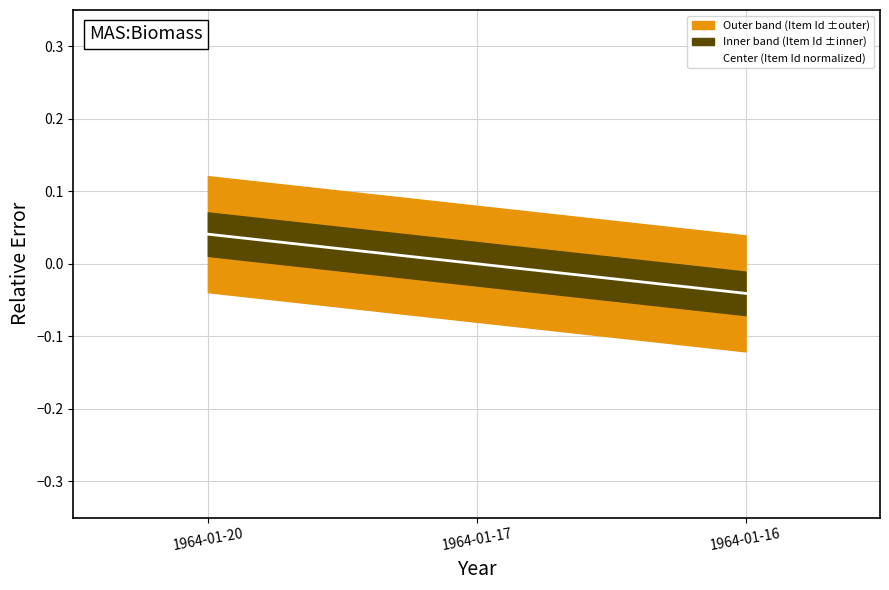

At which label is the value closest to 0?

1964-01-17